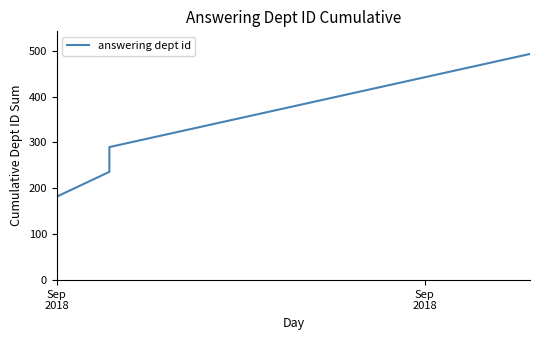

True or false: there are more than 2 points higher than both neighbors.

False